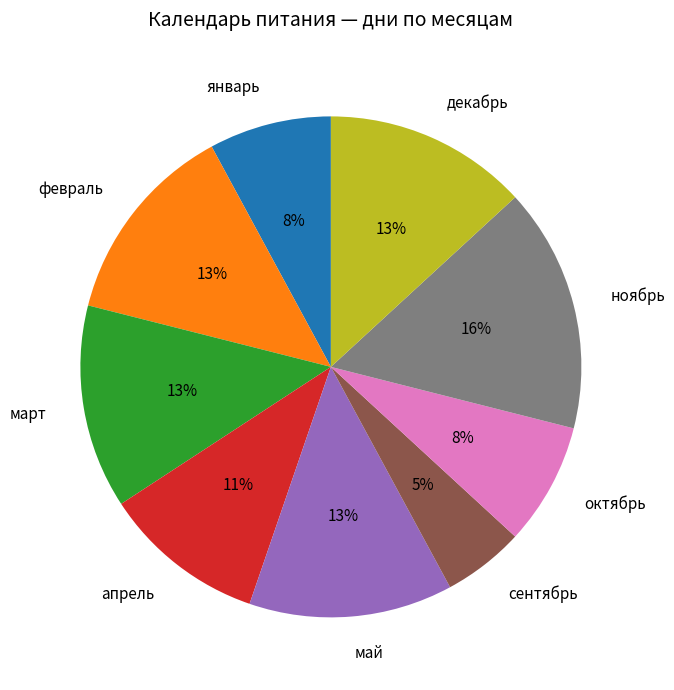

How many segments does this pie chart have?

9